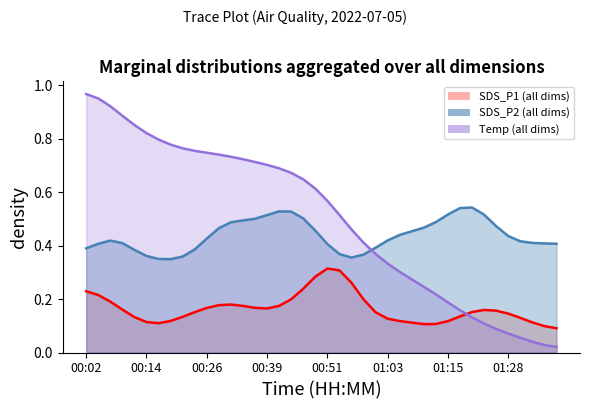

Count the SDS_P2 line values in the range 0 to 1.

40